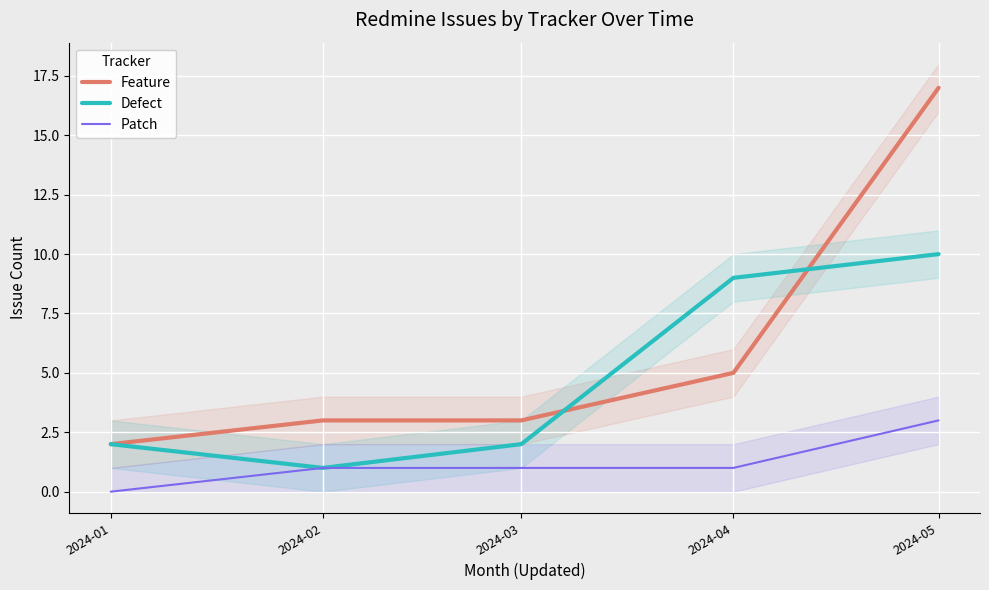

What is the difference between the highest and lowest values at 2024-01?

2